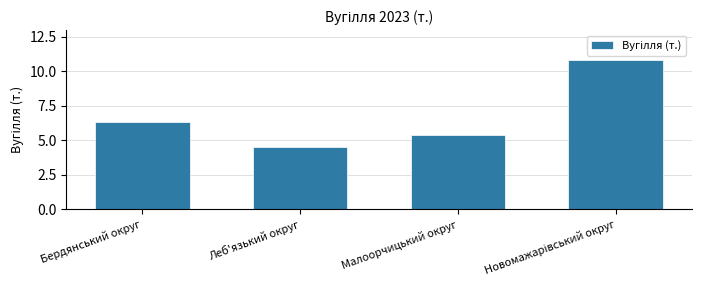

Reading right to left, list all the values displayed in this chart.

10.8	5.4	4.5	6.3